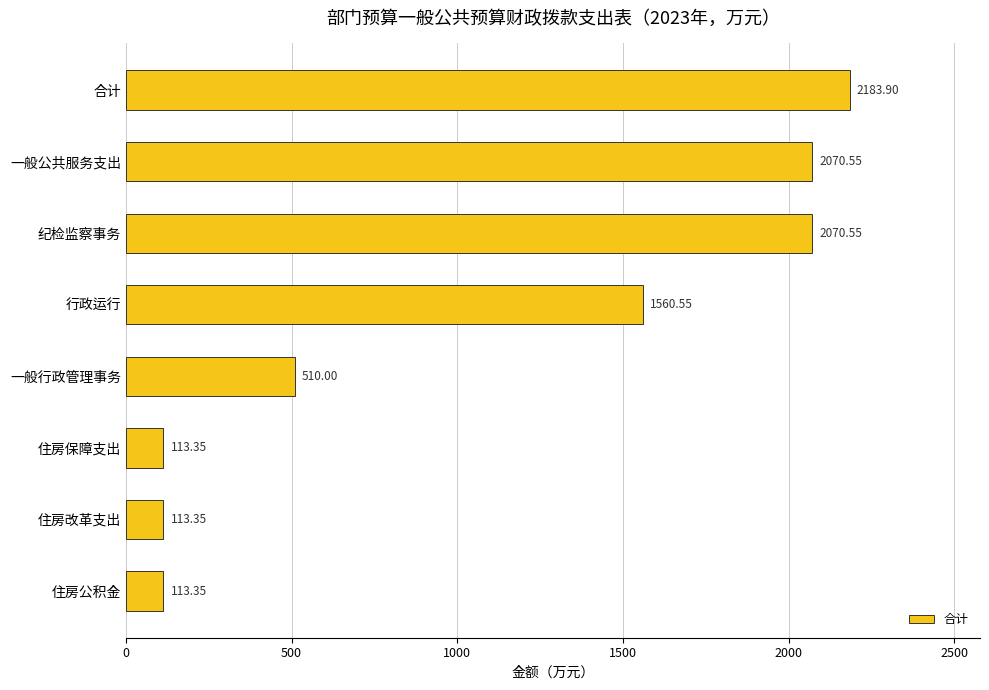

Does the chart contain any negative values?

No